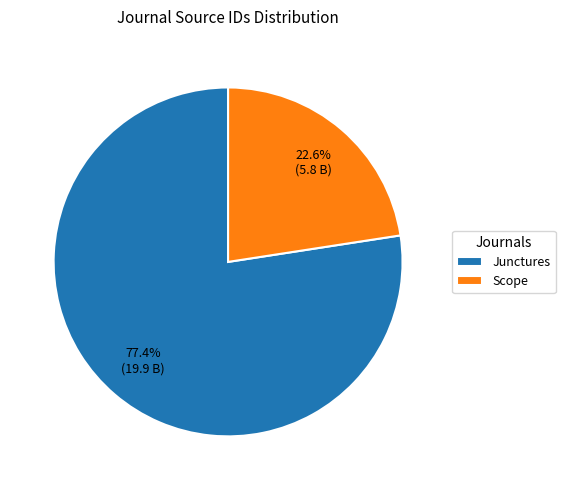

Is it true that Junctures is 84% of the pie?

False